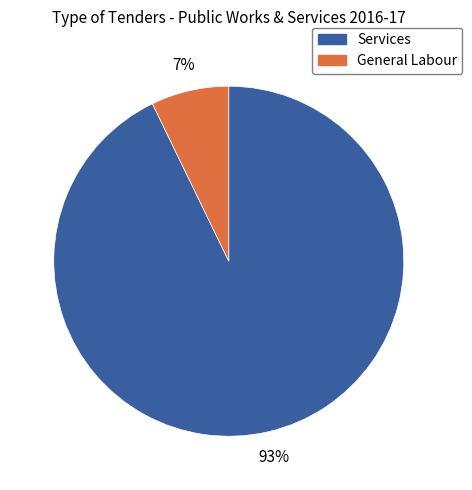

What is the largest slice in the pie chart?

Services